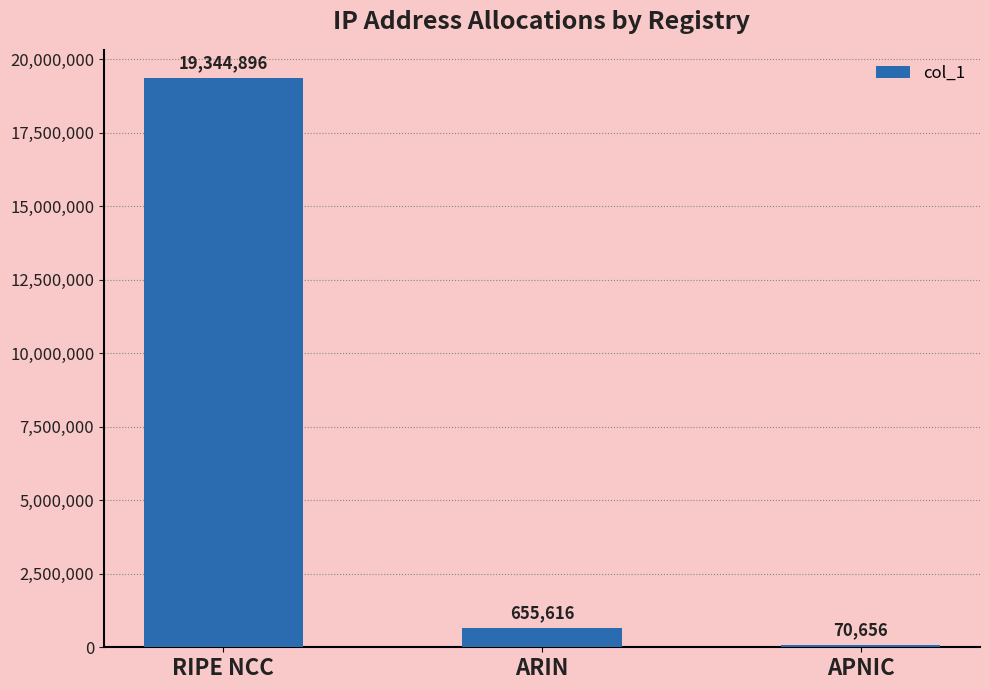

Reading right to left, transcribe all the data shown in this chart.

APNIC=70656	ARIN=655616	RIPE NCC=19344896